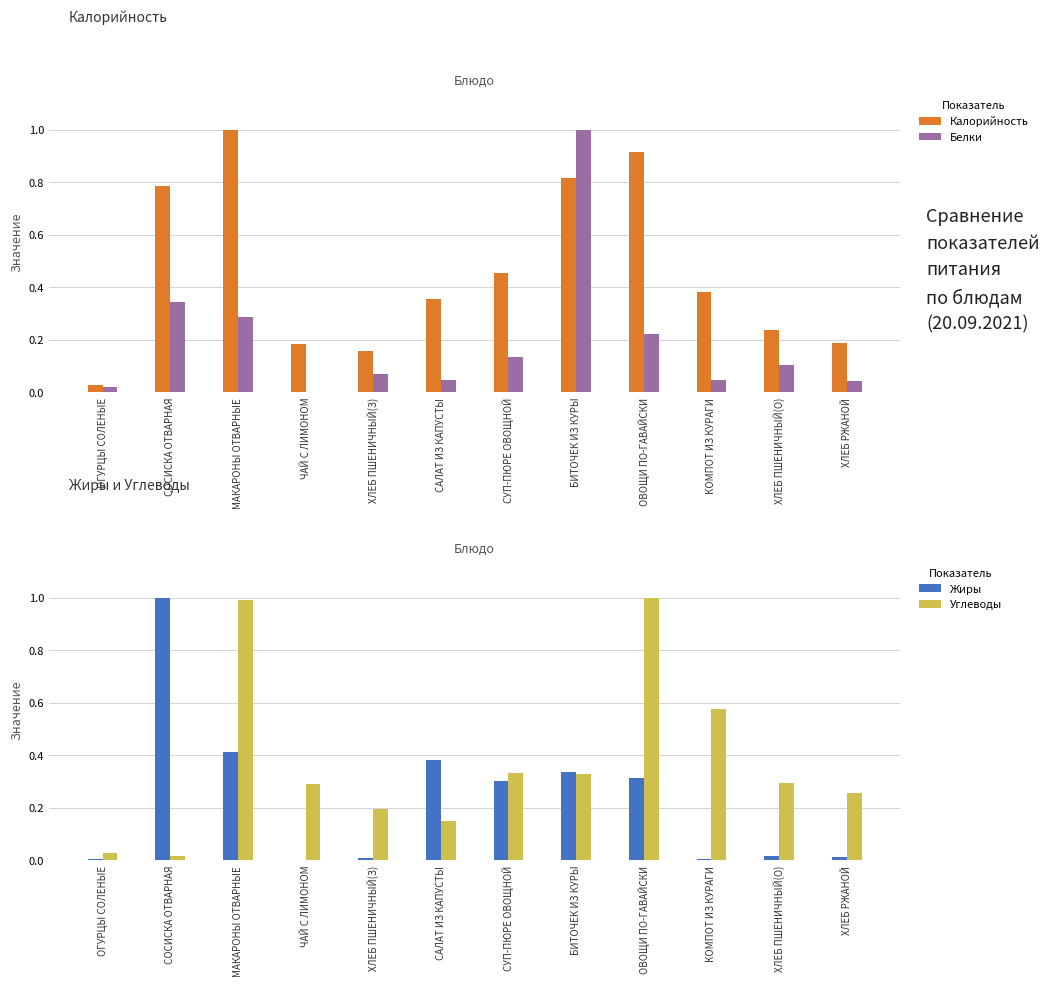

Which series changed the most between САЛАТ ИЗ КАПУСТЫ and ОВОЩИ ПО-ГАВАЙСКИ?

Углеводы